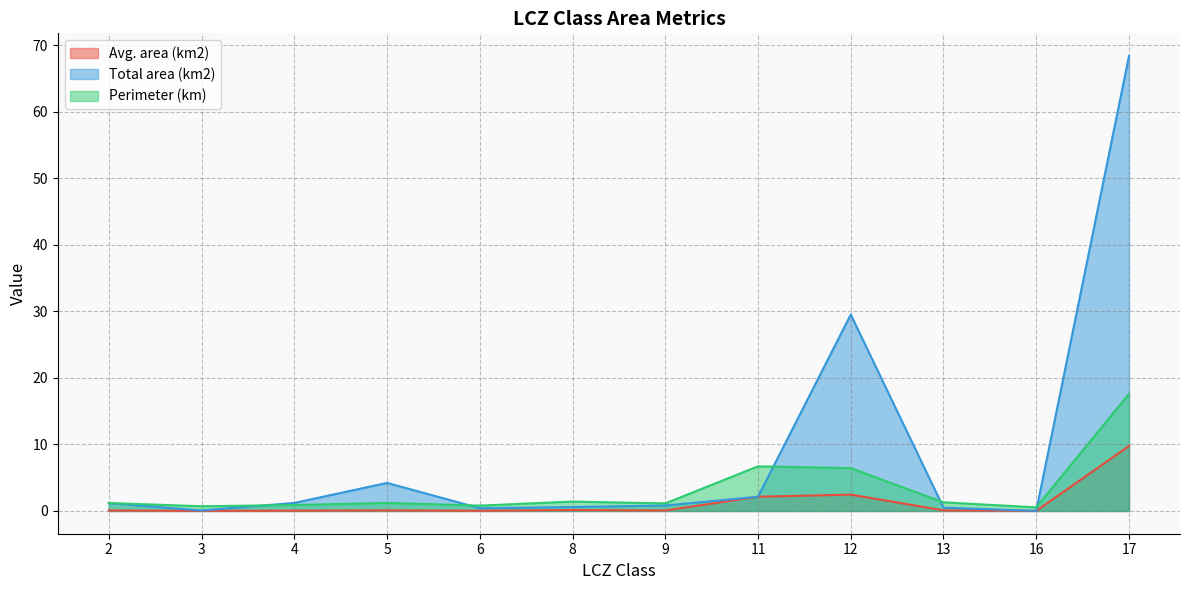

Reading left to right, extract all data points from this chart.

Avg. area (km2): 0.1	0.0	0.1	0.1	0.0	0.1	0.1	2.1	2.5	0.1	0.0	9.8
Total area (km2): 1.2	0.1	1.2	4.2	0.4	0.6	0.8	2.1	29.5	0.5	0.0	68.4
Perimeter (km): 1.2	0.7	0.9	1.2	0.8	1.4	1.1	6.7	6.4	1.3	0.5	17.6